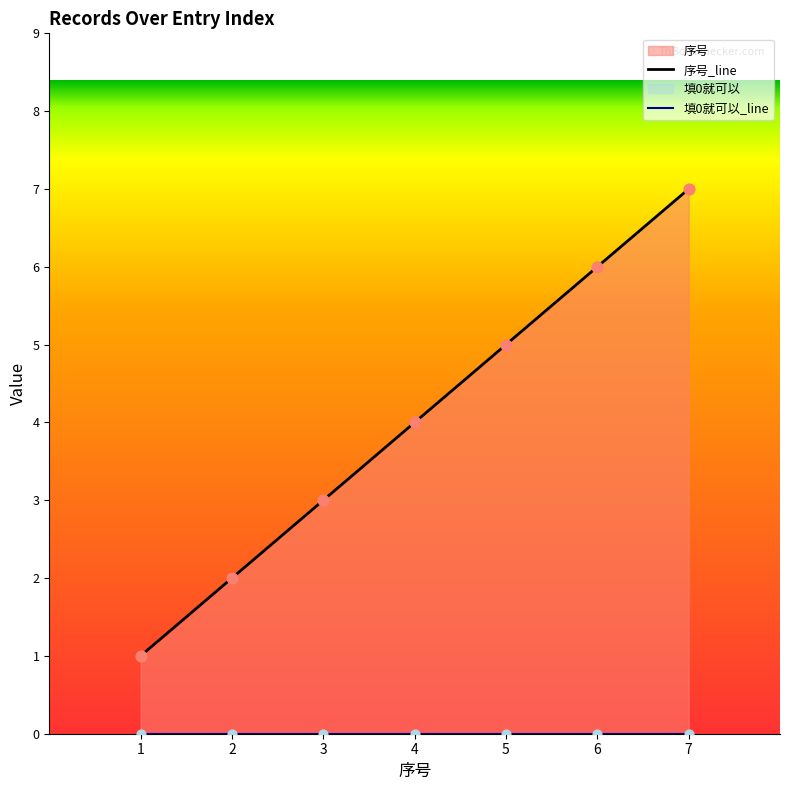

Which series contains the highest Y value?

序号_line